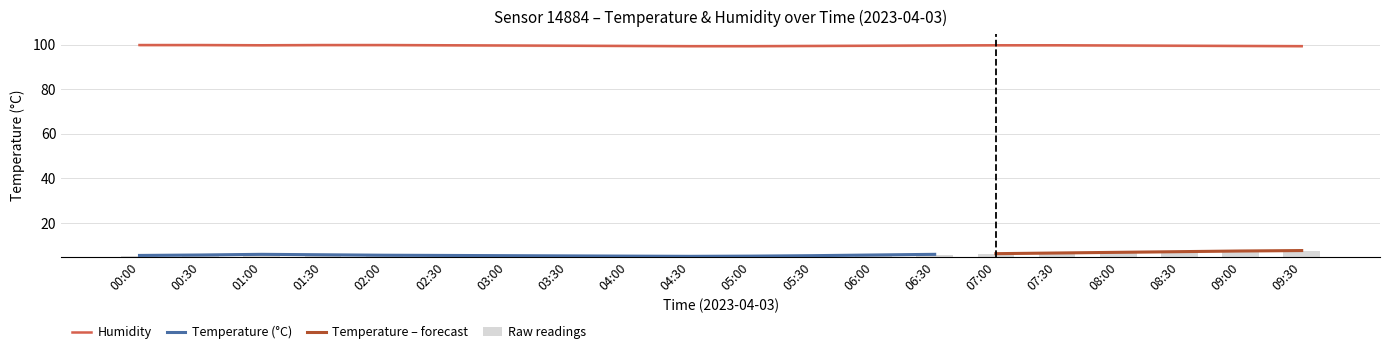

Which series changed the most between 03:30 and 09:00?

temperature